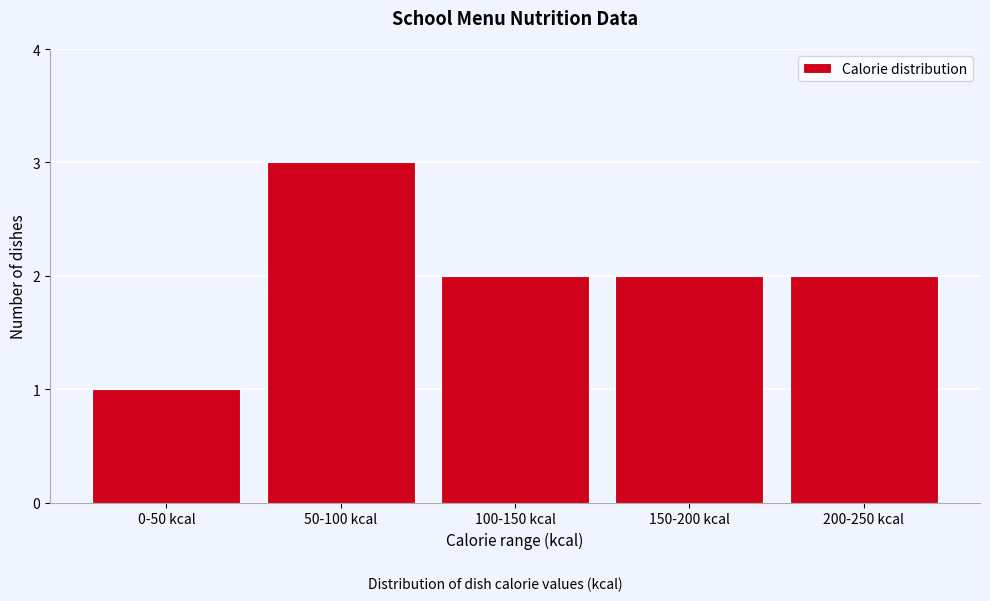

Reading left to right, extract all data points from this chart.

1	3	2	2	2